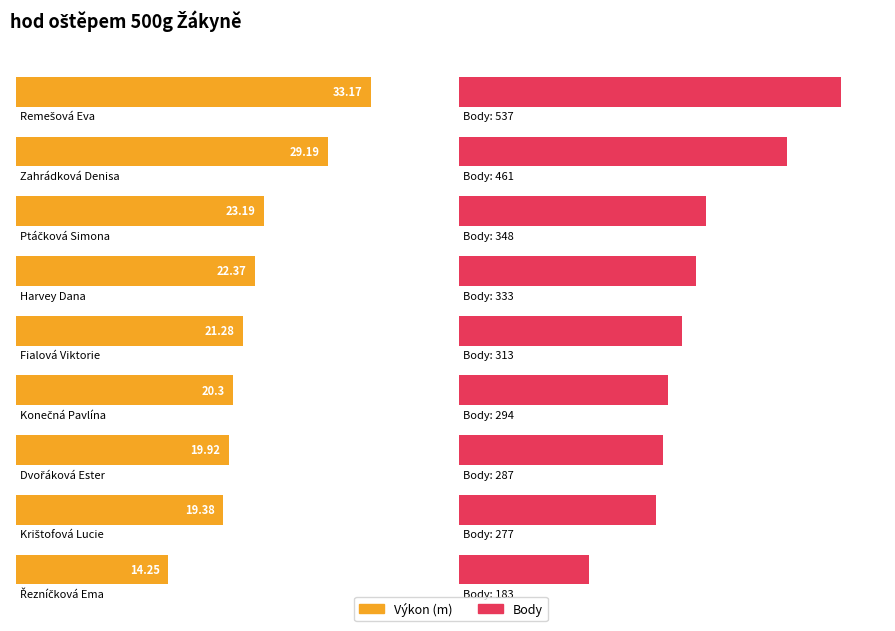

What is the minimum value shown in the chart?

14.2